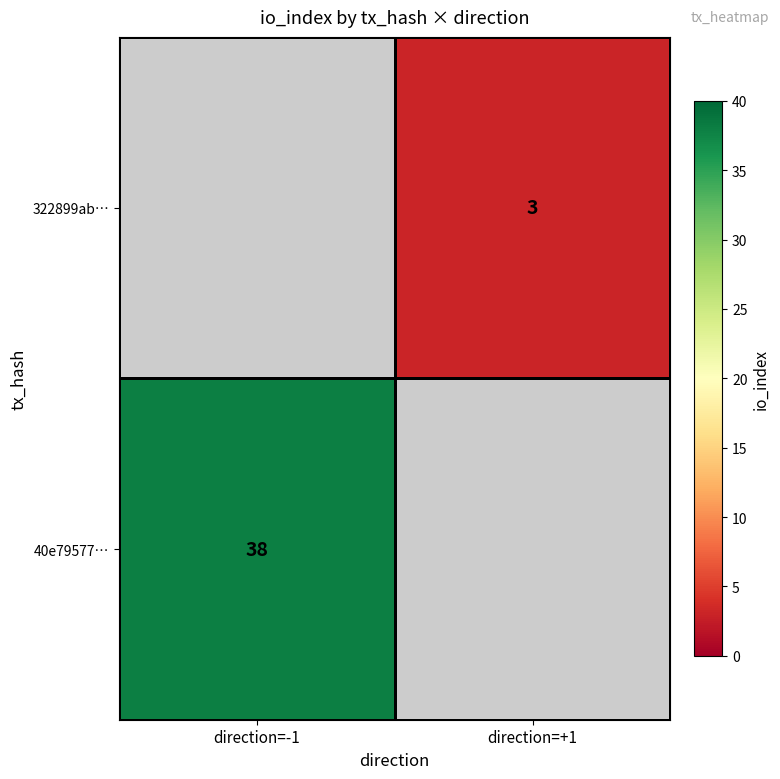

Is the value of 40e79577… at direction=-1 greater than the value of 322899ab… at direction=+1?

Yes